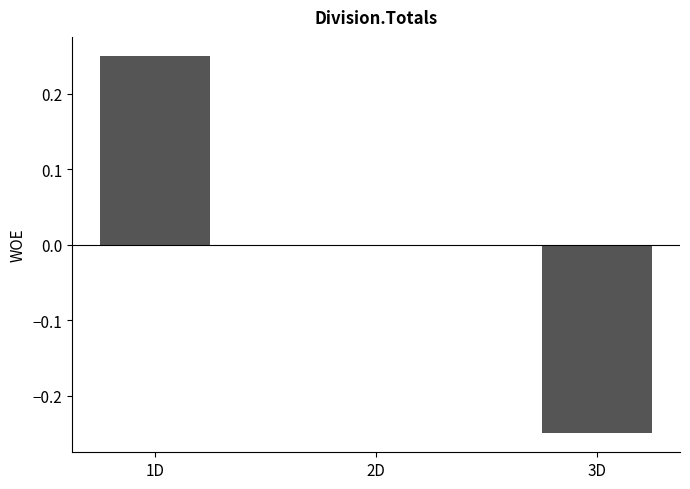

How many data points does each series have?

3